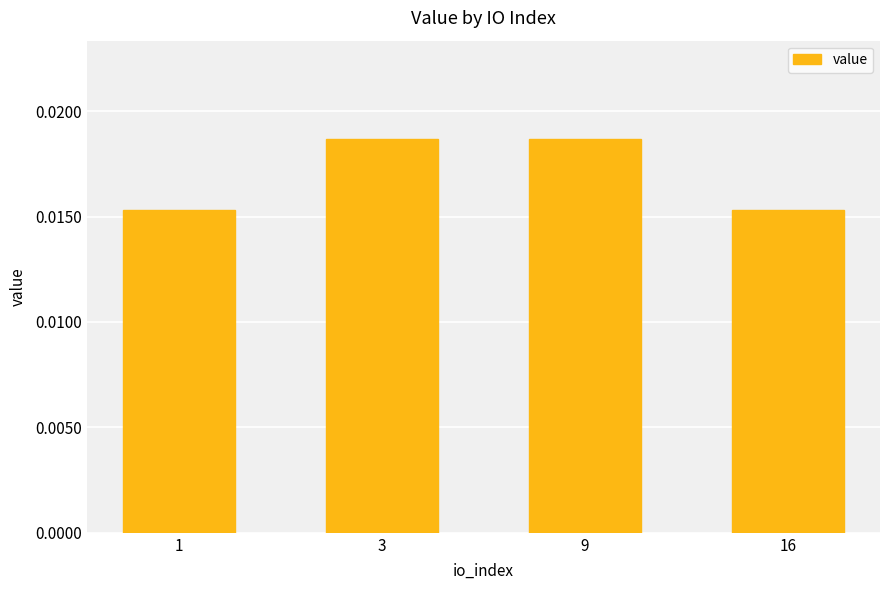

Count the values in the range 0 to 1.

4